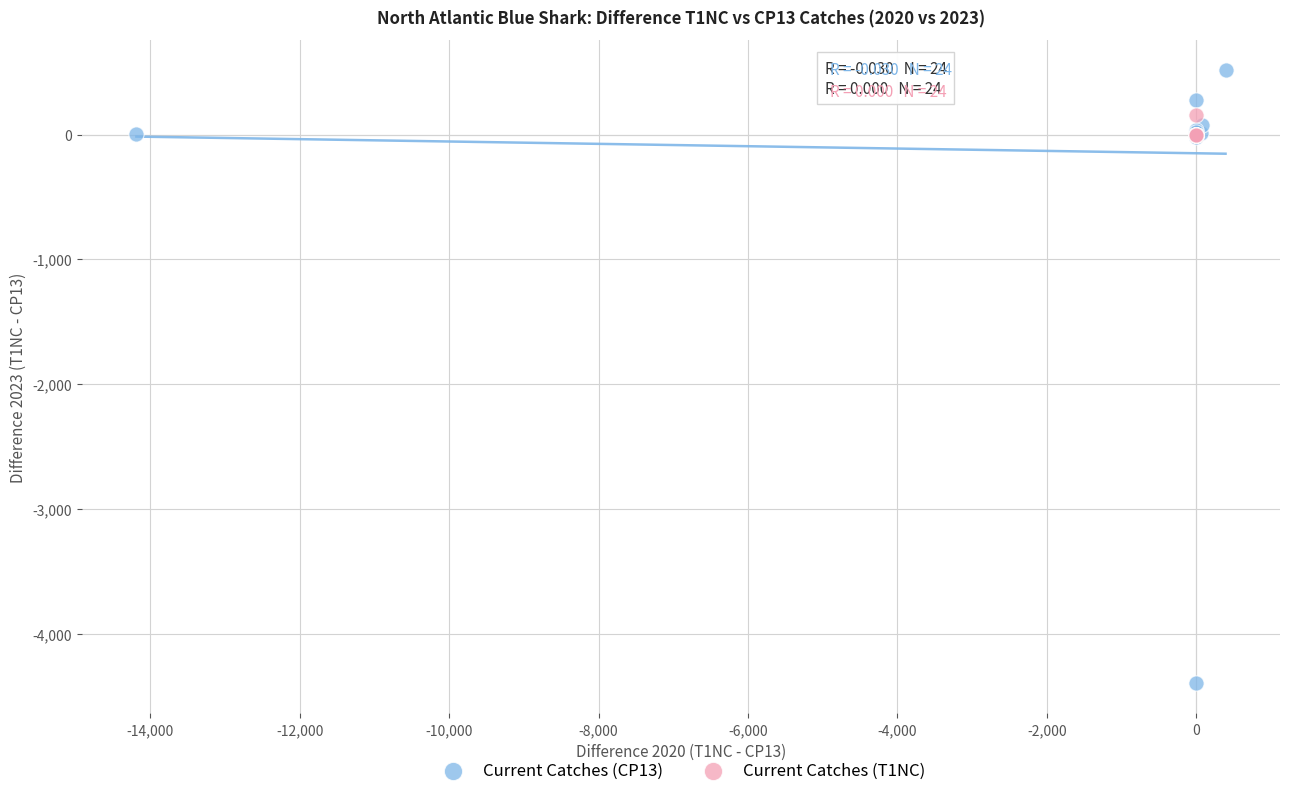

Which series has the widest spread of Y values?

Current Catches (CP13)